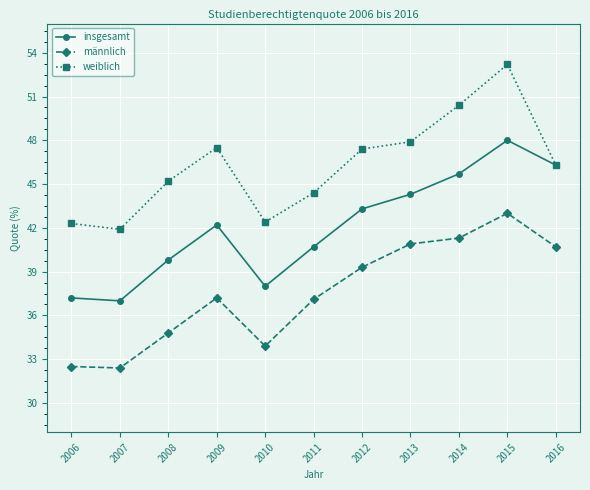

At which category is the sum across all series the highest?

2015